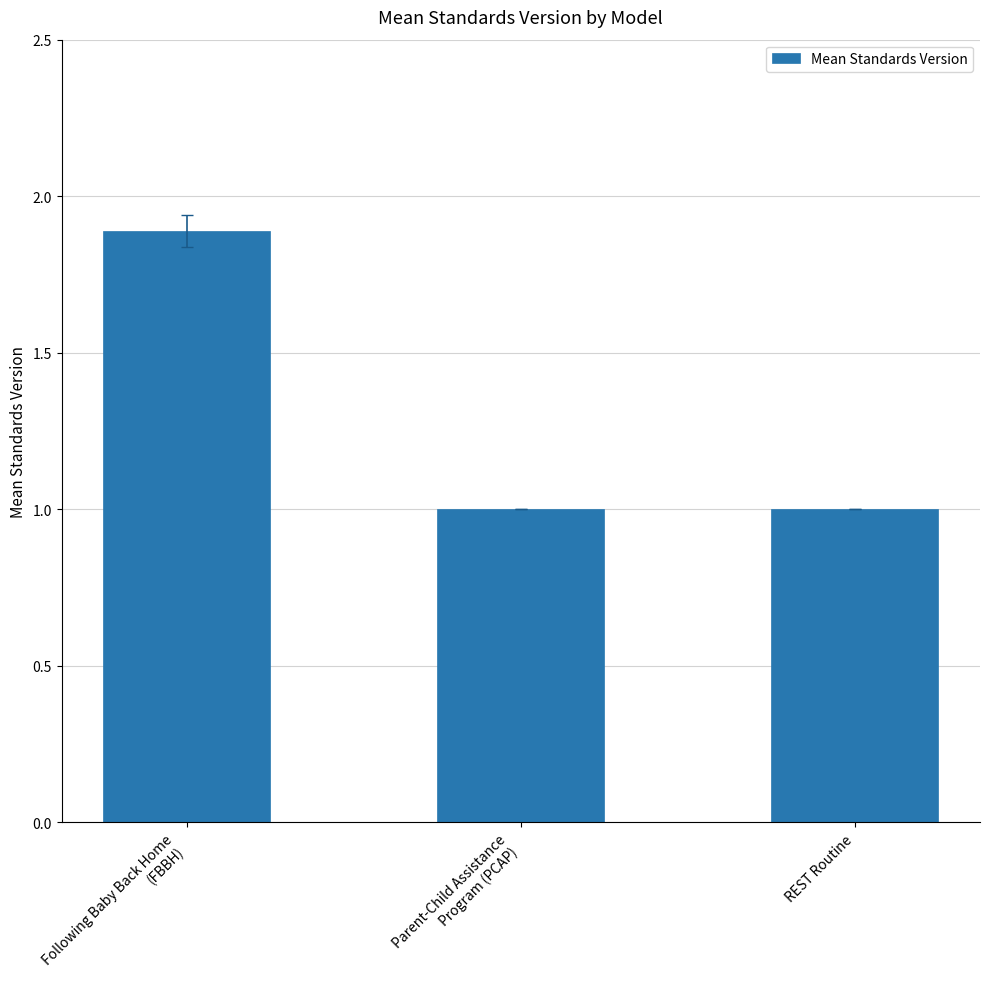

What is the sum of the values at Parent-Child Assistance
Program (PCAP) and Following Baby Back Home
(FBBH)?

2.9